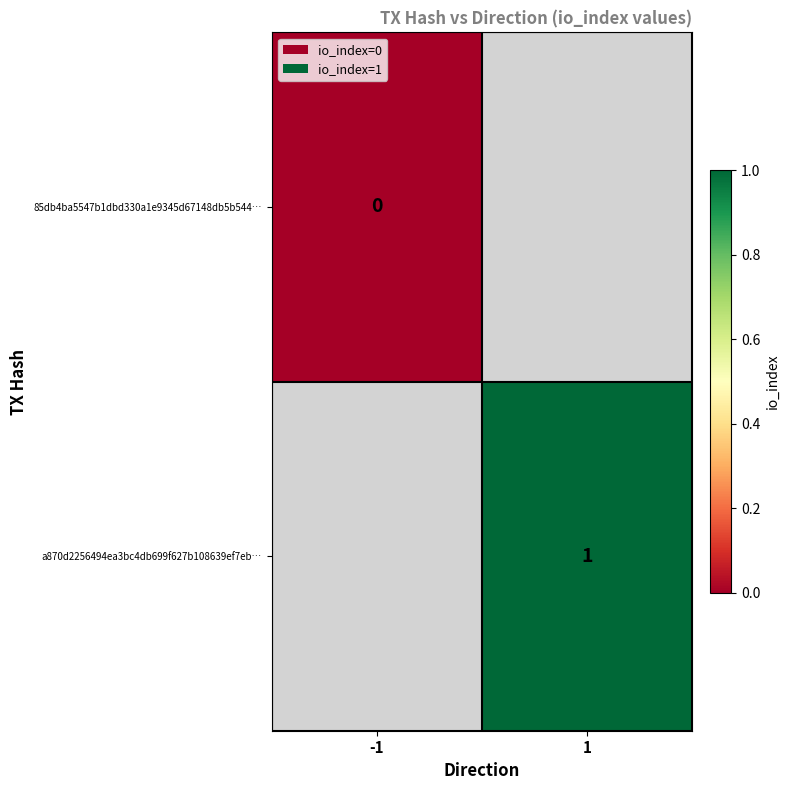

The value of a870d2256494ea3bc4db699f627b108639ef7eb… at 1 is 2. True or false?

False